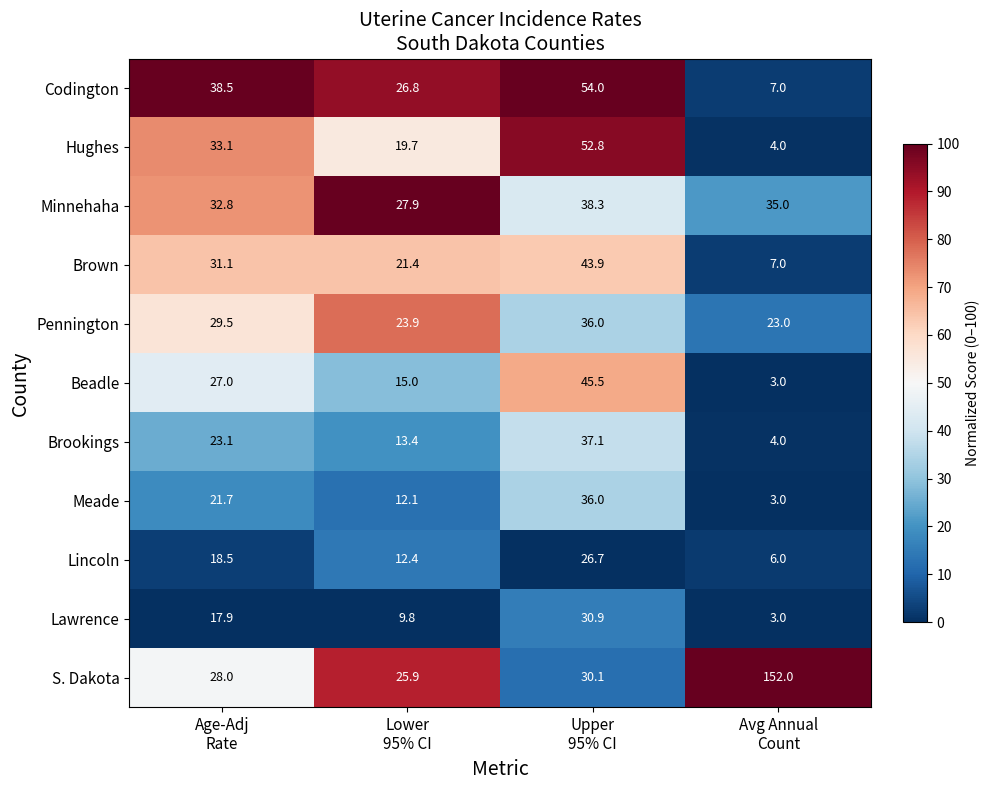

What is the greatest value displayed?

152.0